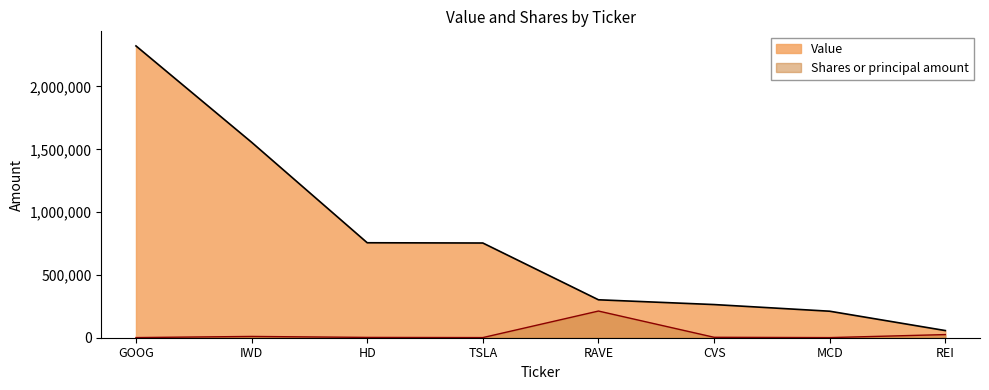

How many data points in Value are less than 754000?

4